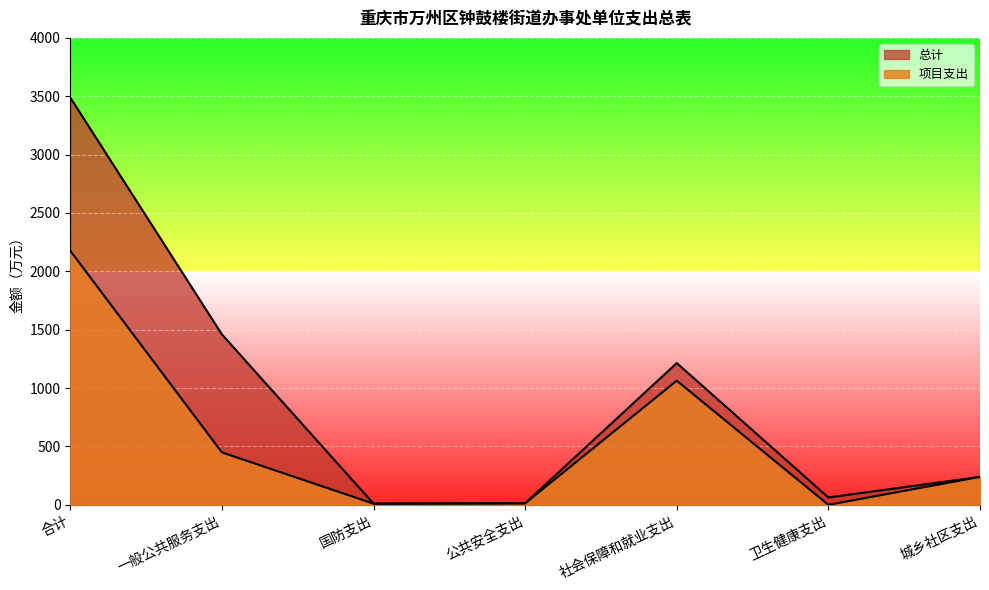

Is it true that 总计 equals 1459.9 at 一般公共服务支出?

True